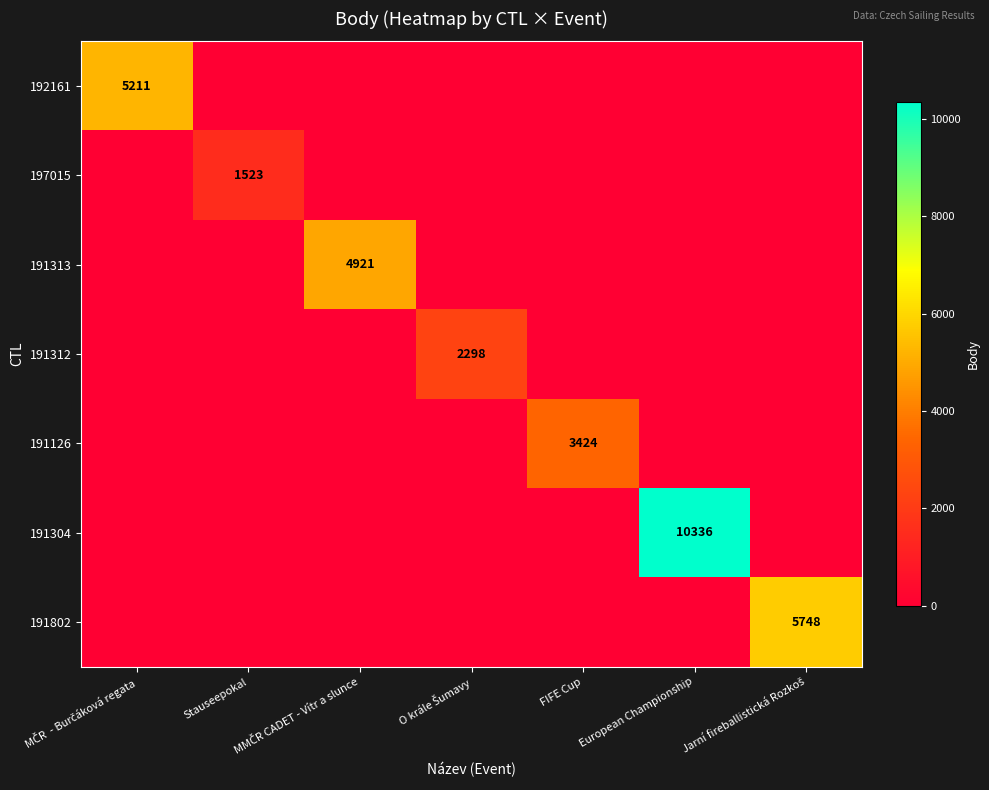

The value of 191126 at FIFE Cup is 3424. True or false?

True